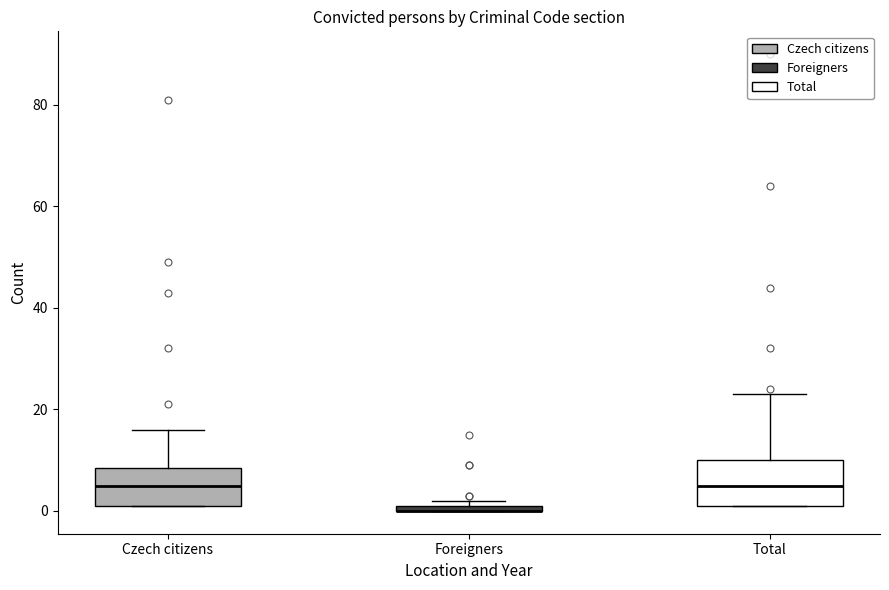

Where is the lower edge of the box for Czech citizens on the y-axis? The values are not printed on the chart, so give them approximately, as read against the axis.

2